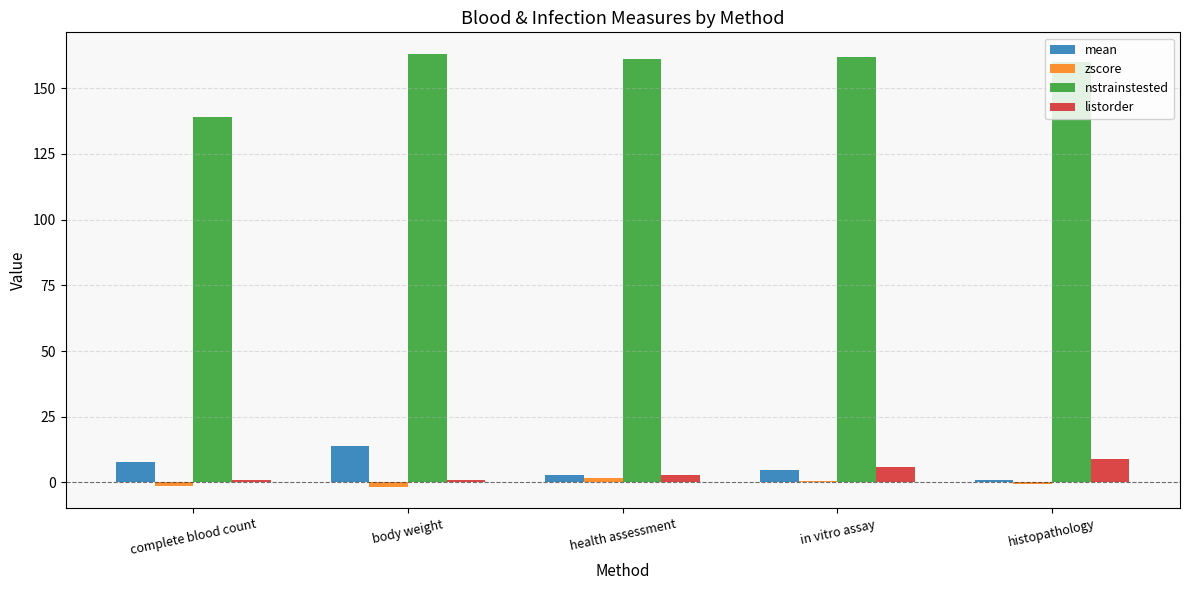

Count the number of data series in this chart.

4